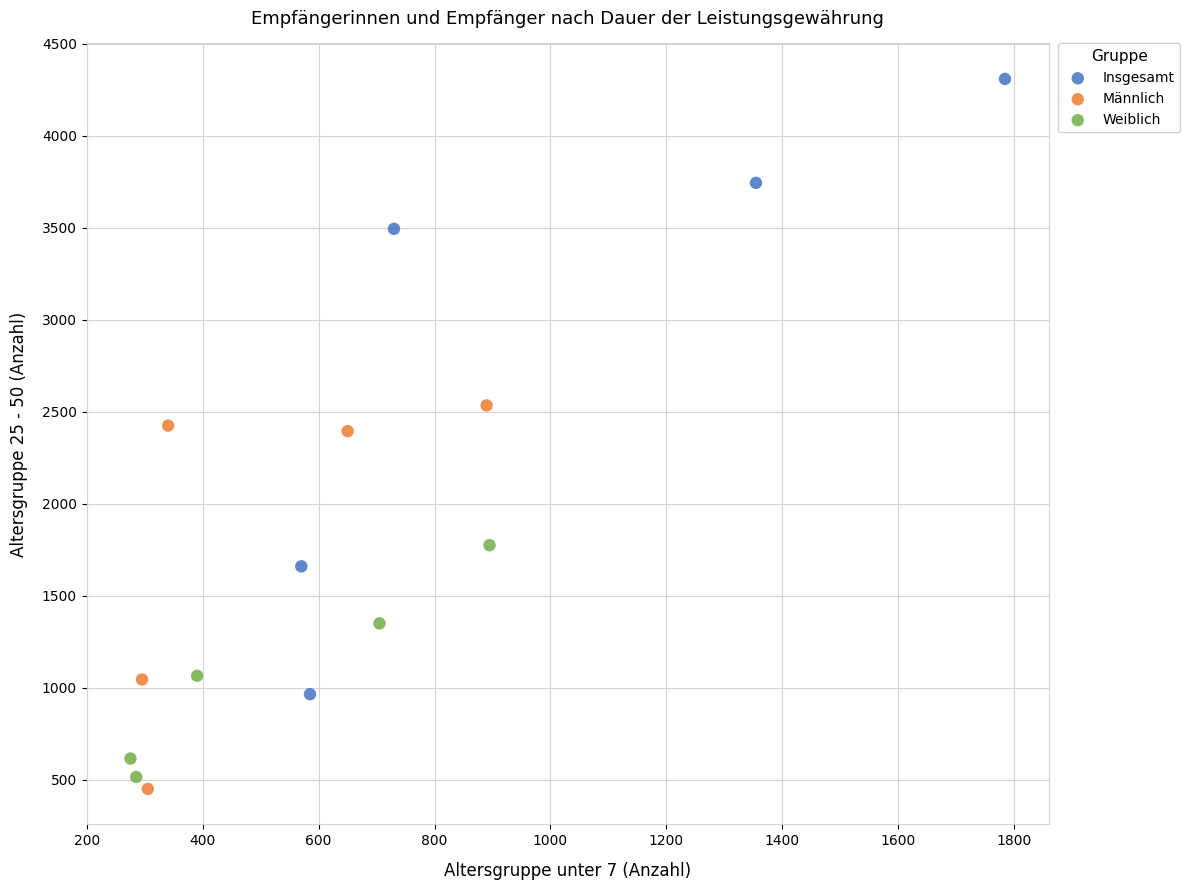

Which series has the largest Y range (max minus min)?

Insgesamt